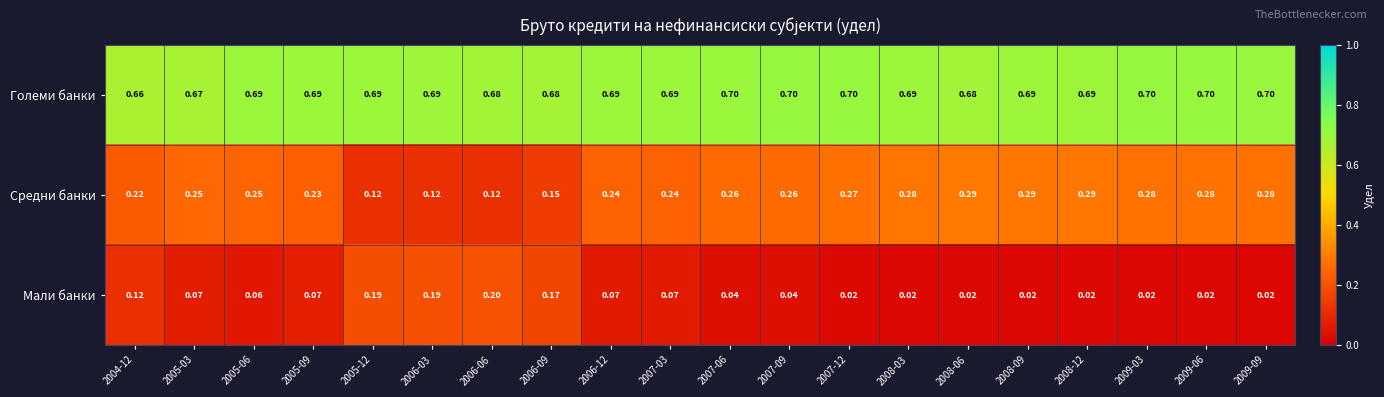

Count the number of data series in this chart.

3